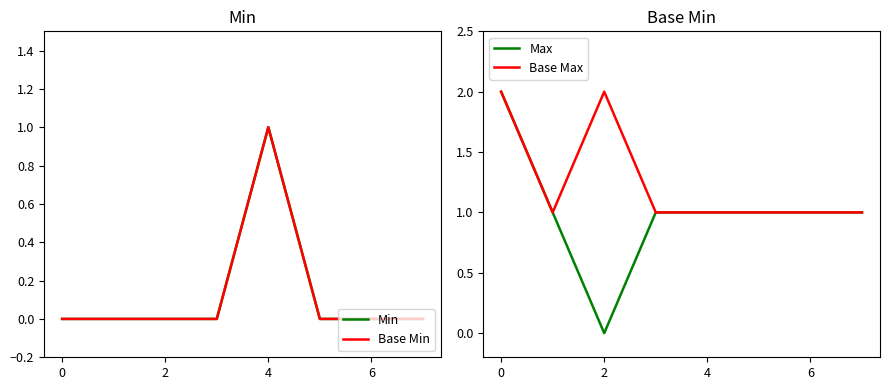

The value of Max at 6 is 0. True or false?

False